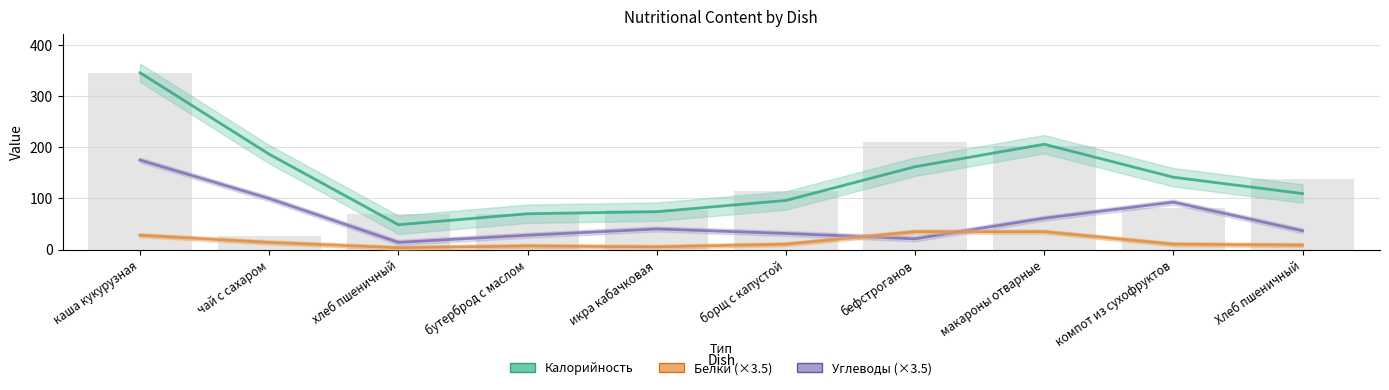

How many categories are shown in the chart?

10